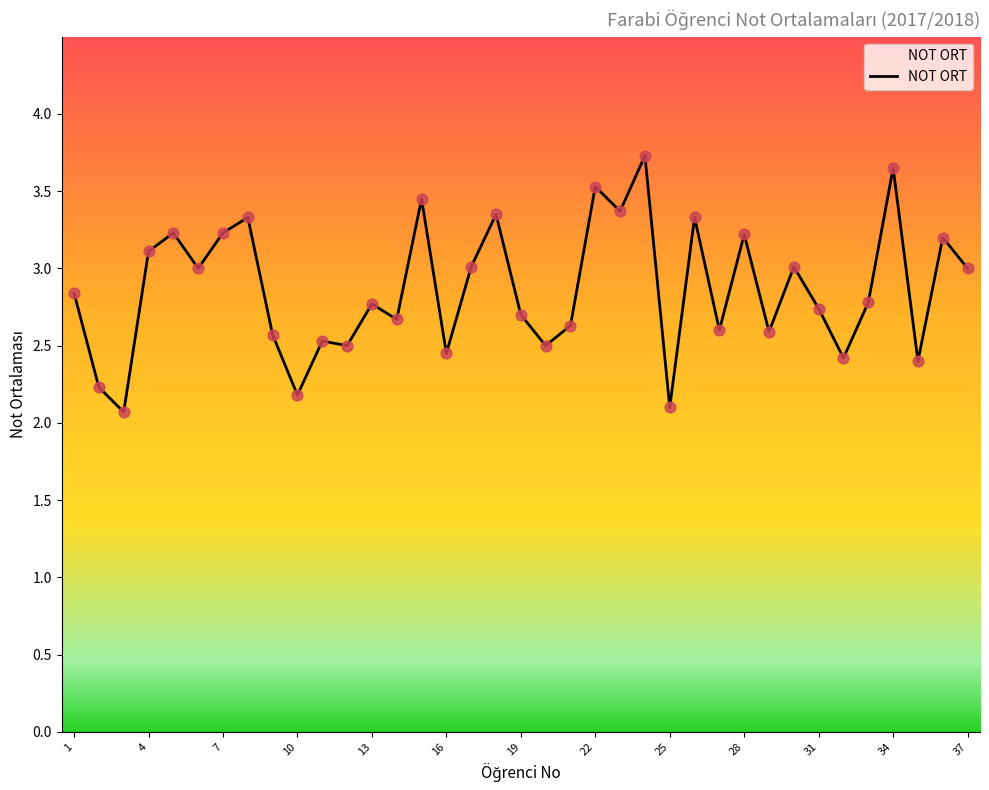

What is the minimum value shown in the chart?

2.1